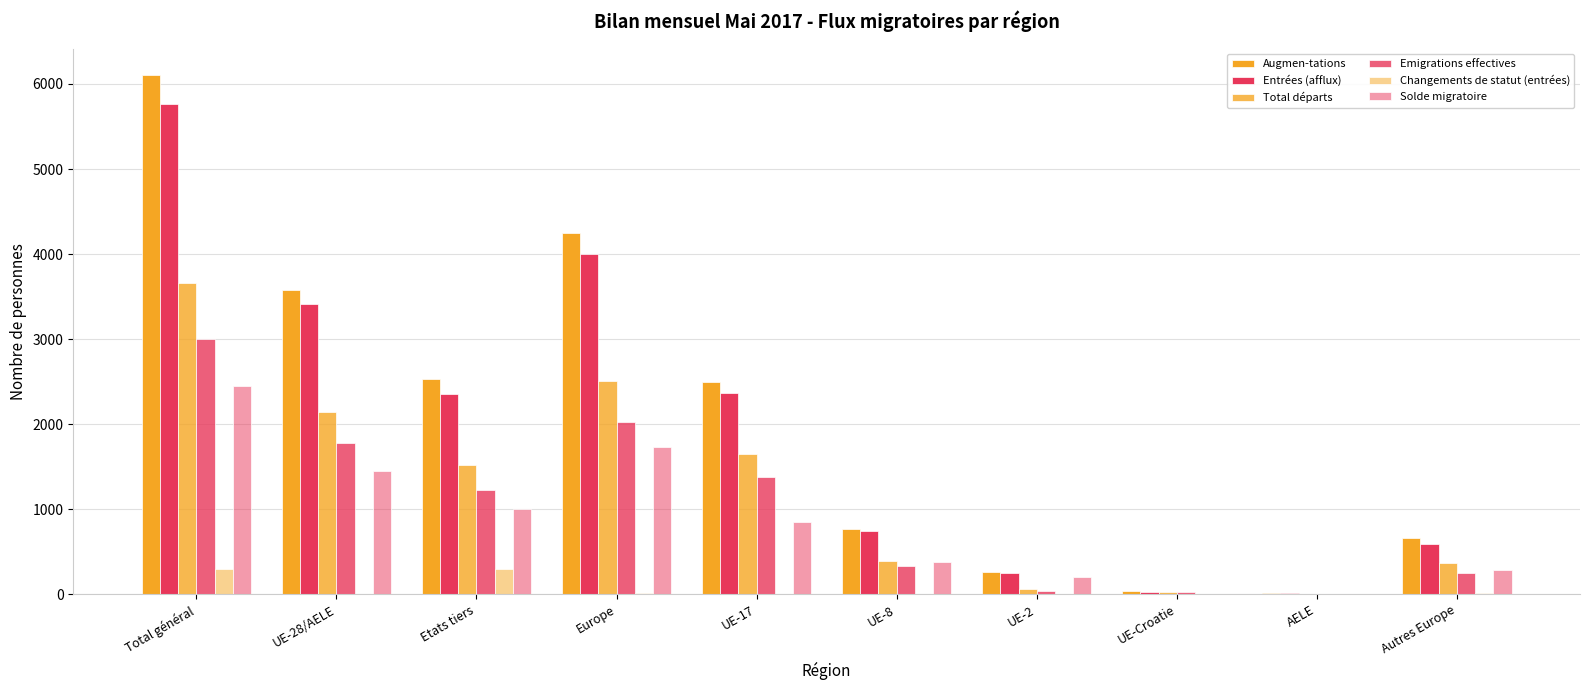

Are the bars horizontal?

No